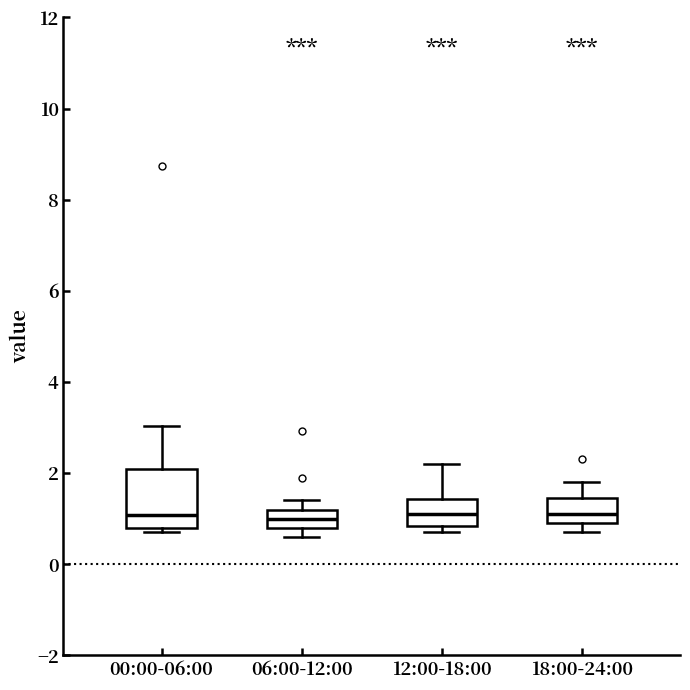

Comparing the boxes themselves (not the whiskers), which one is the tallest?

00:00-06:00